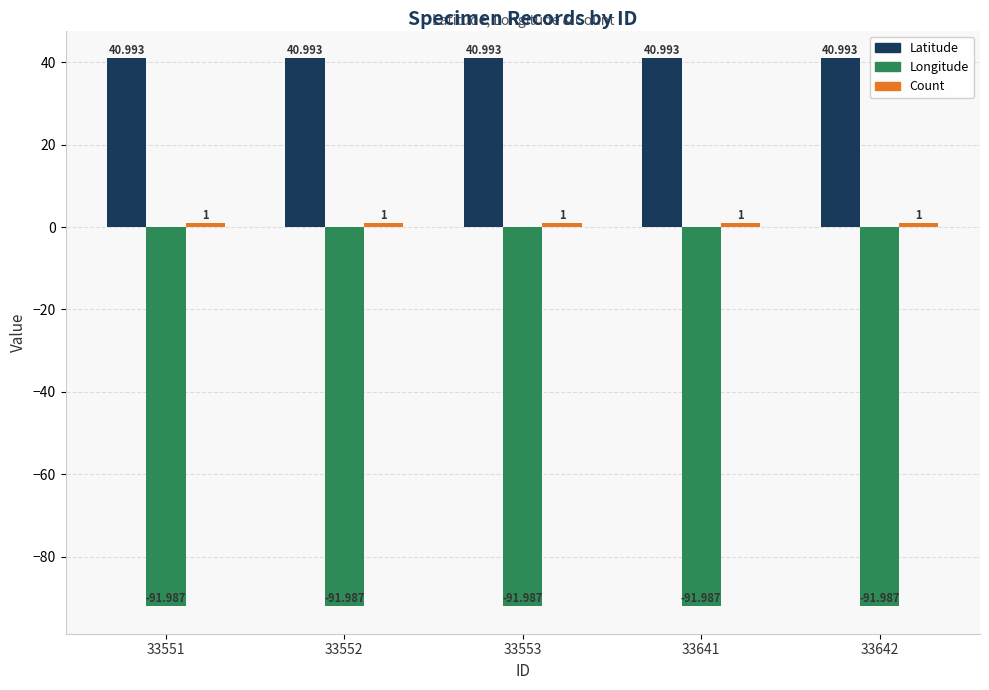

The value of Longitude at 33553 is -92.0. True or false?

True